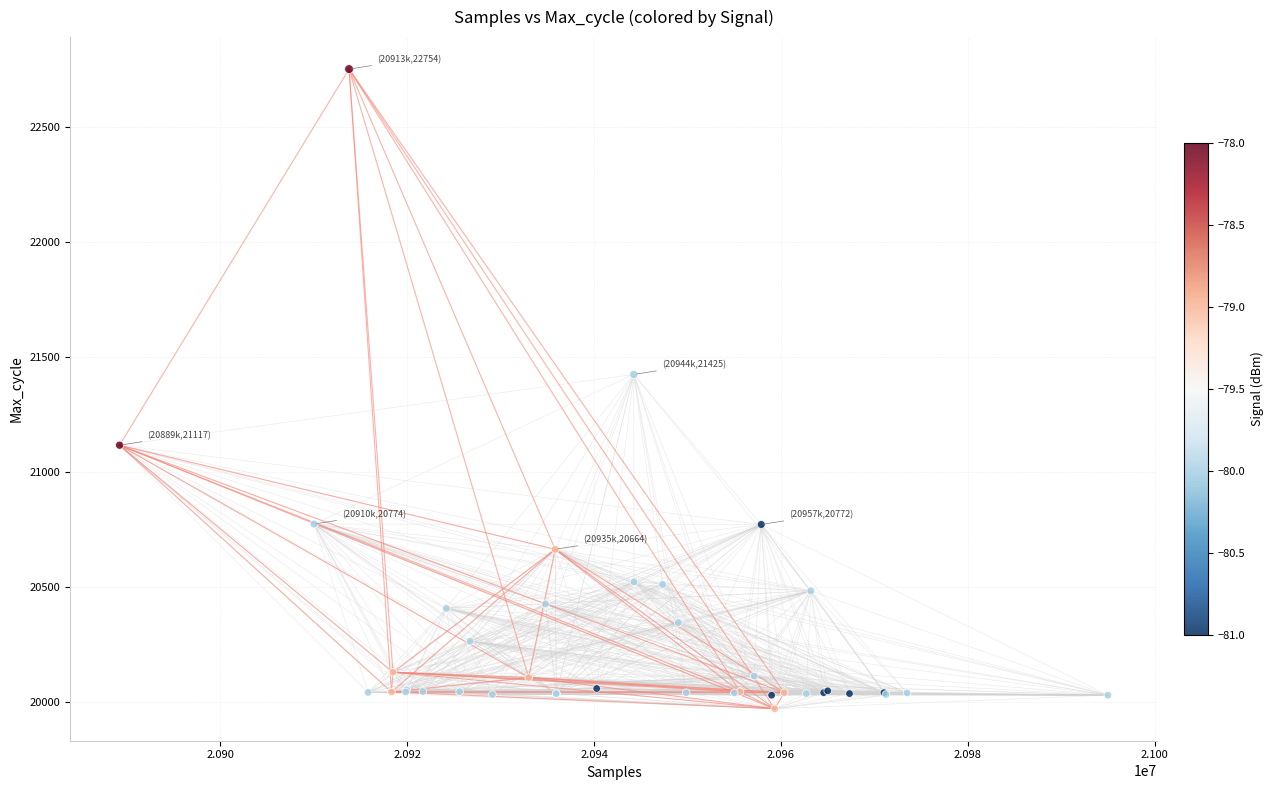

What Y value in the scatter plot is closest to 21362?

21425